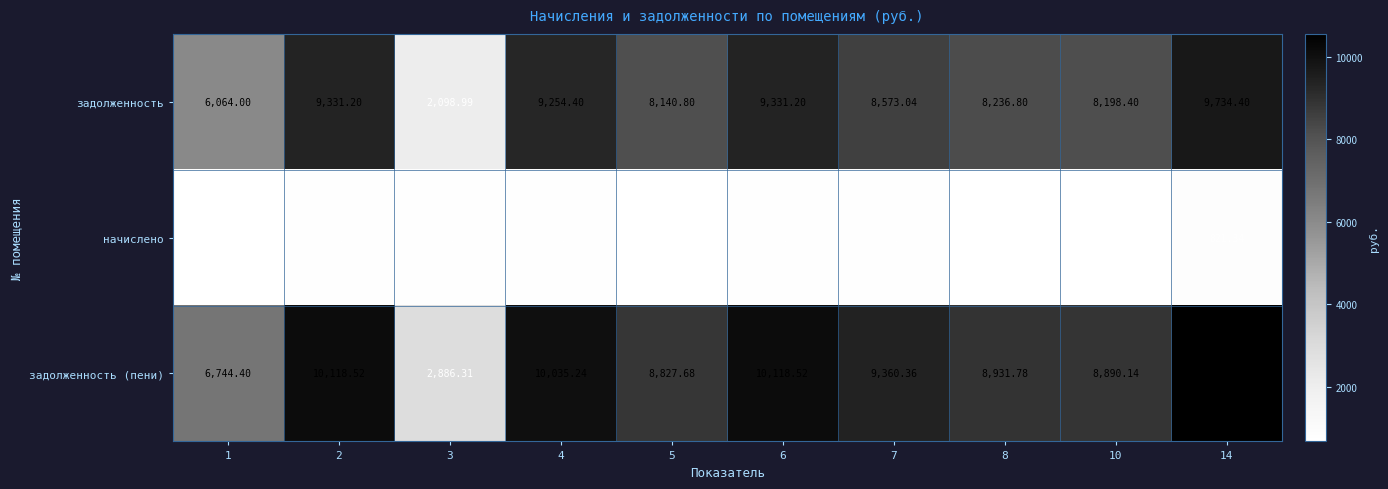

What is the difference between the highest and lowest values at 5?

8140.8